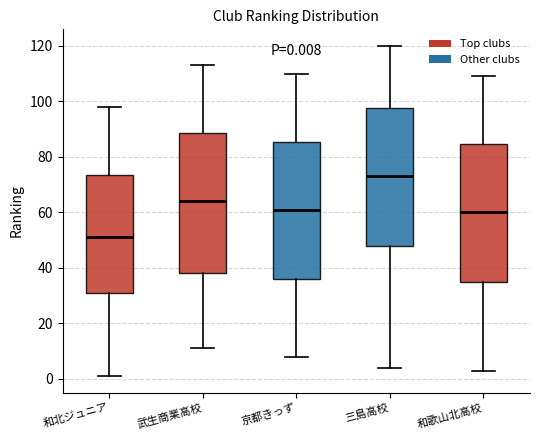

Which box has the highest median line?

三島高校